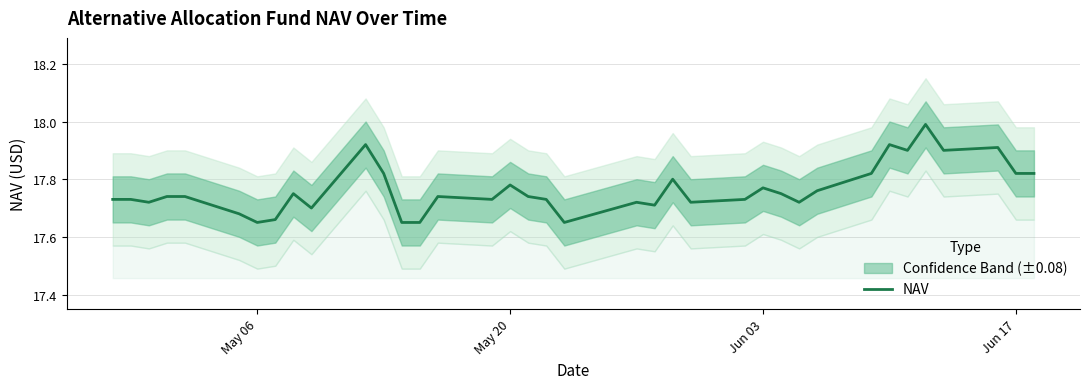

Does the chart display data point markers on the line(s)?

No